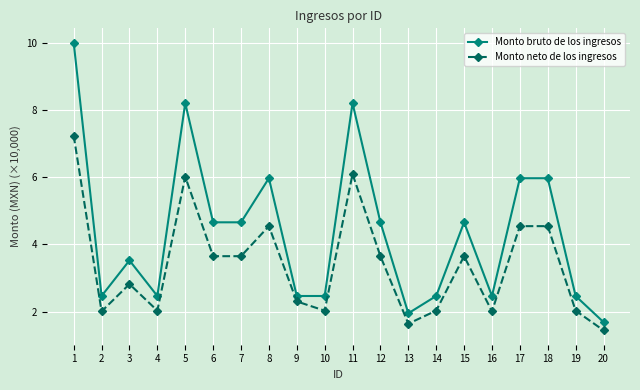

What is the total value across all series at 13?

3.6